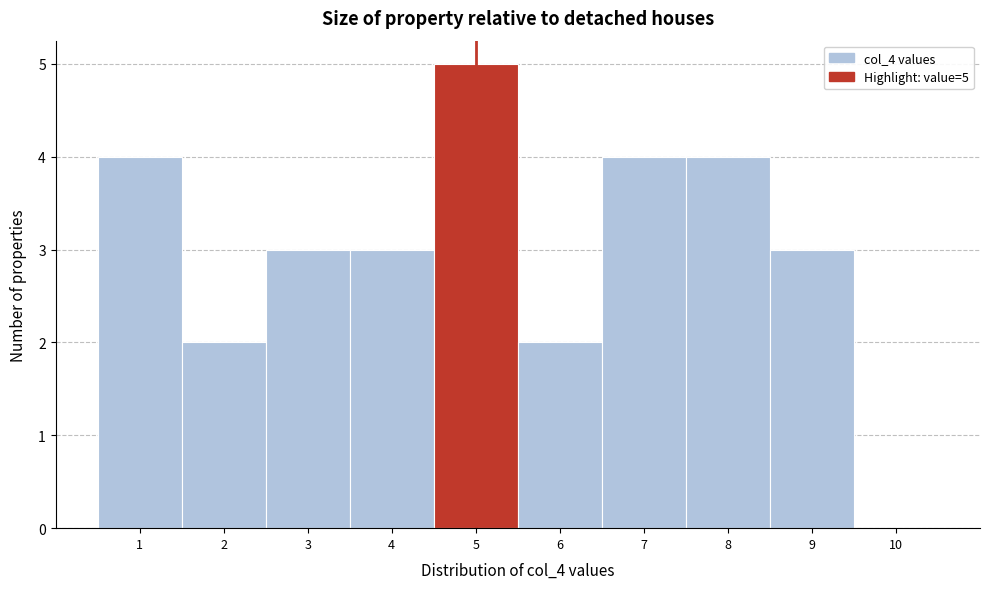

Which range on the x-axis has the tallest bar?

4.5 to 5.5